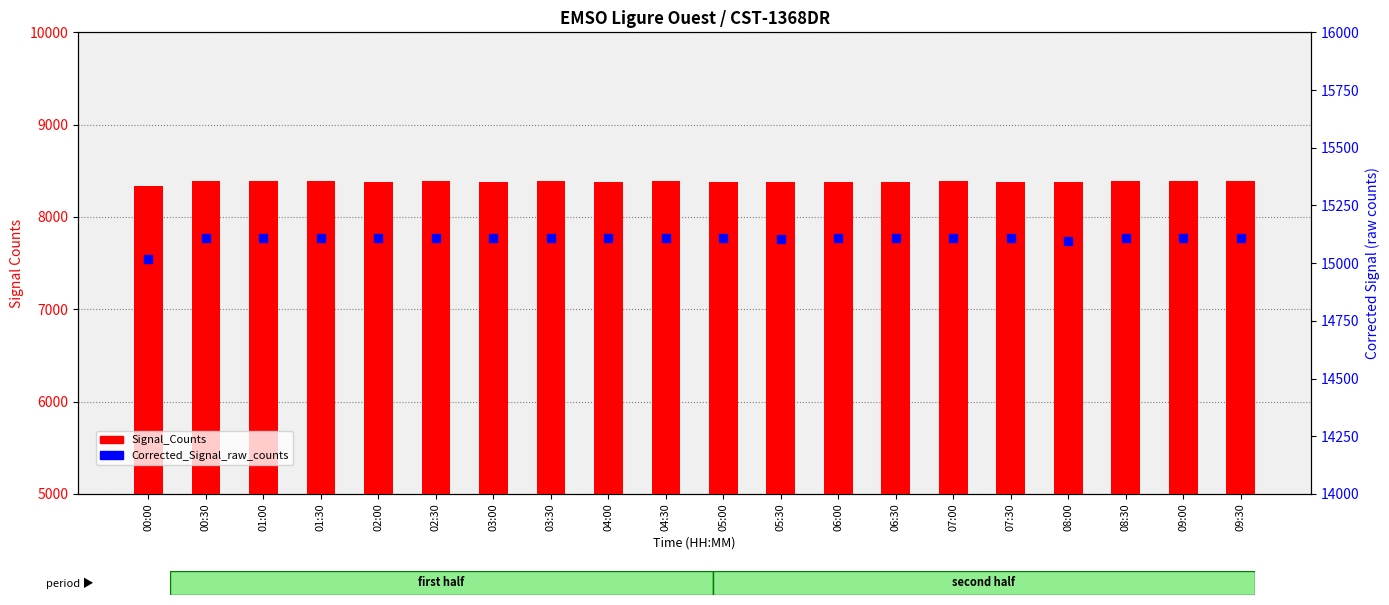

Which series contains the lowest Y value?

Signal_Counts